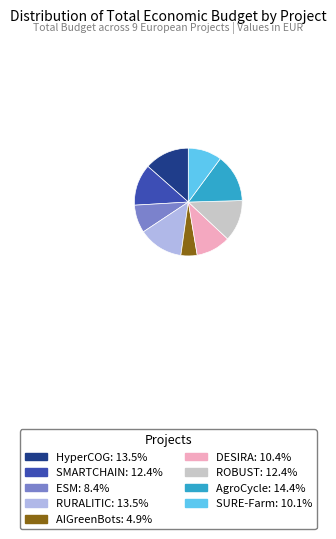

Is the sum of AgroCycle: 14.4% and ESM: 8.4% greater than half?

No